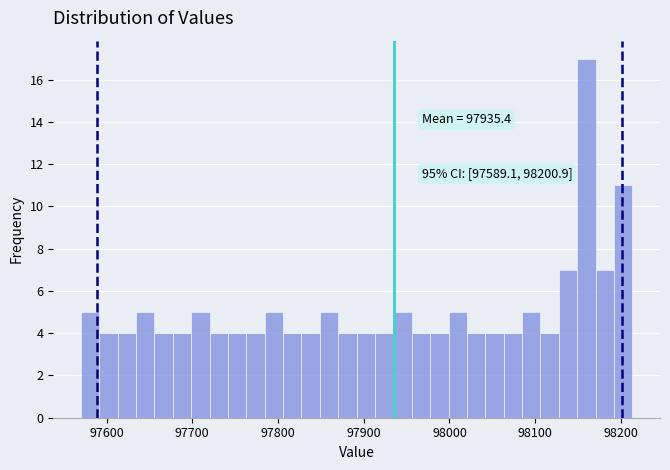

Read against the x-axis, roughly where is the centre of the tallest bar?

98160